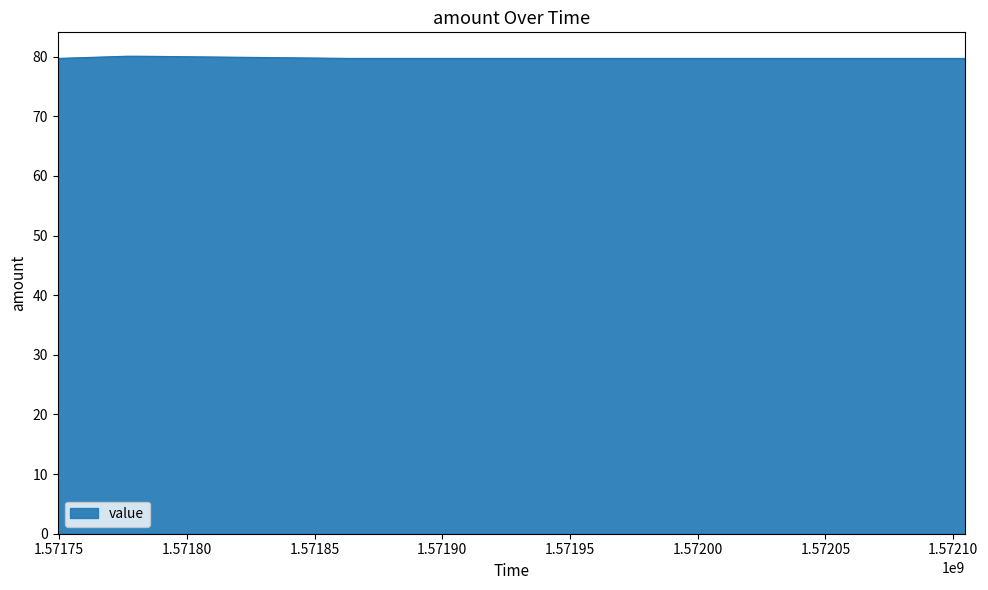

Reading left to right, what are all the values shown in this chart?

1572104803=79.7	1571870722=79.7	1571864375=79.7	1571780752=80.1	1571776722=80.1	1571749402=79.7	1571749402=79.7	1571749402=79.7